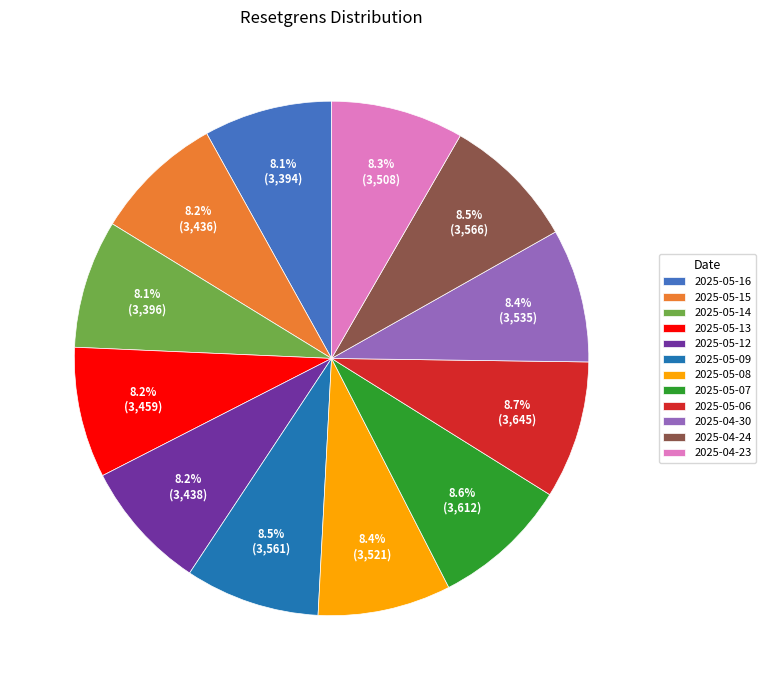

What percentage is the 2025-04-30 slice, to the nearest percent?

8%